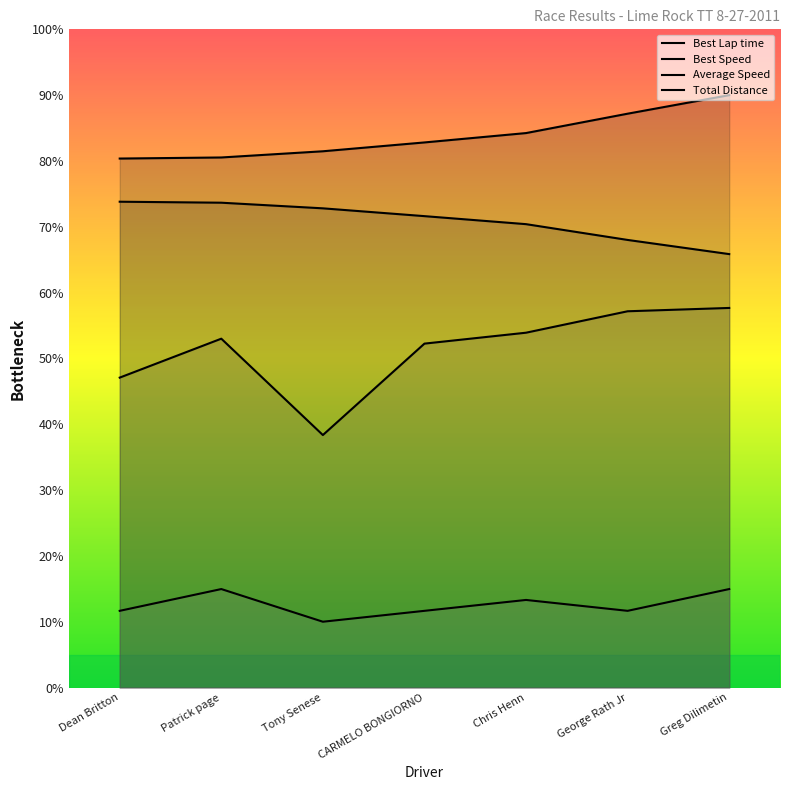

How many values in the Best Speed series exceed 71?

4